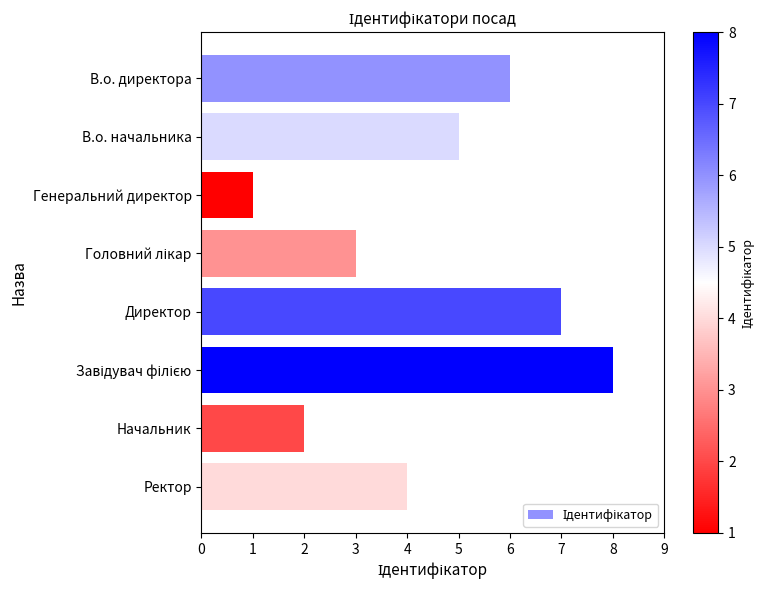

Does the chart contain stacked bars?

No